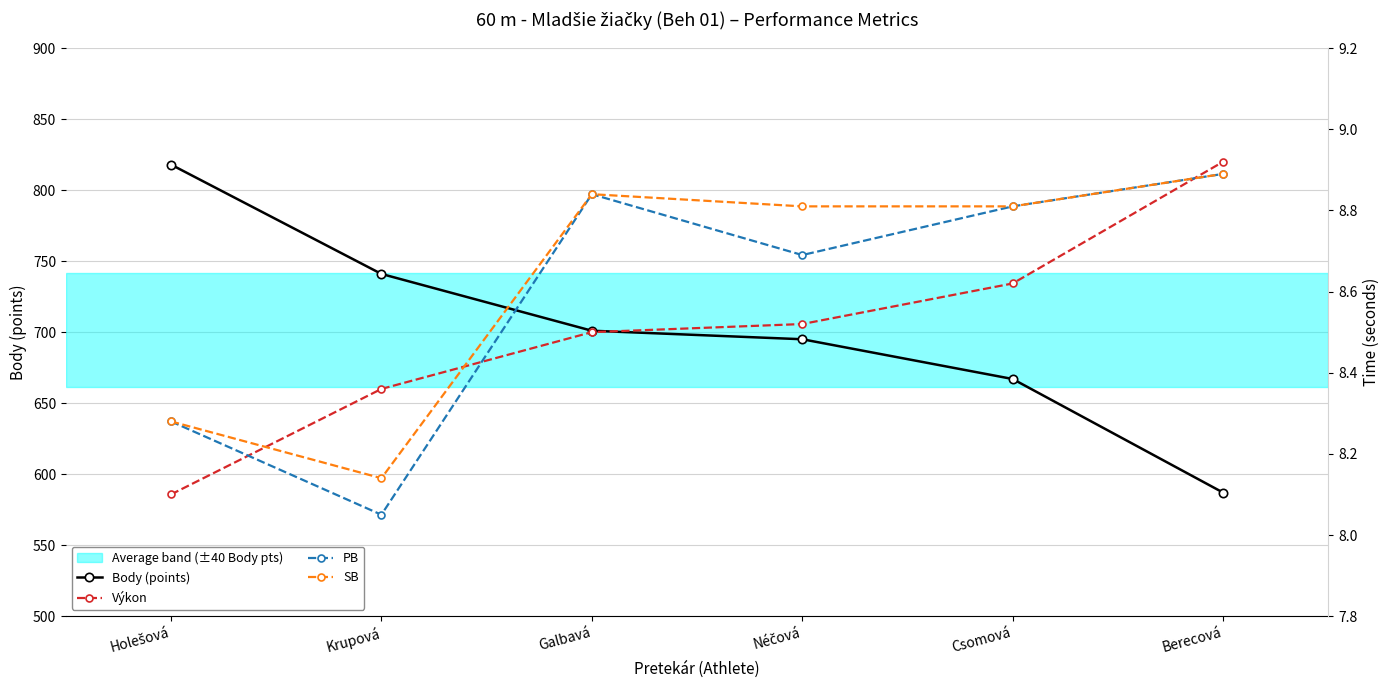

Count the number of data series in this chart.

4